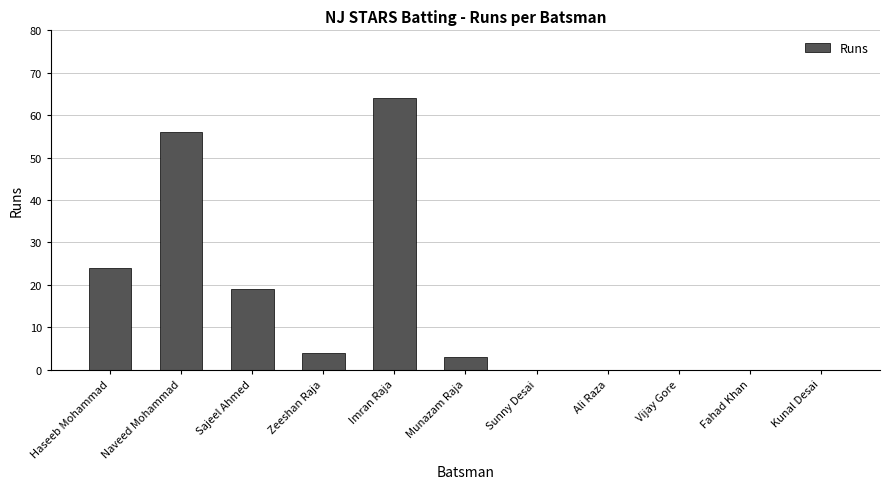

At which label is the value closest to 32?

Haseeb Mohammad